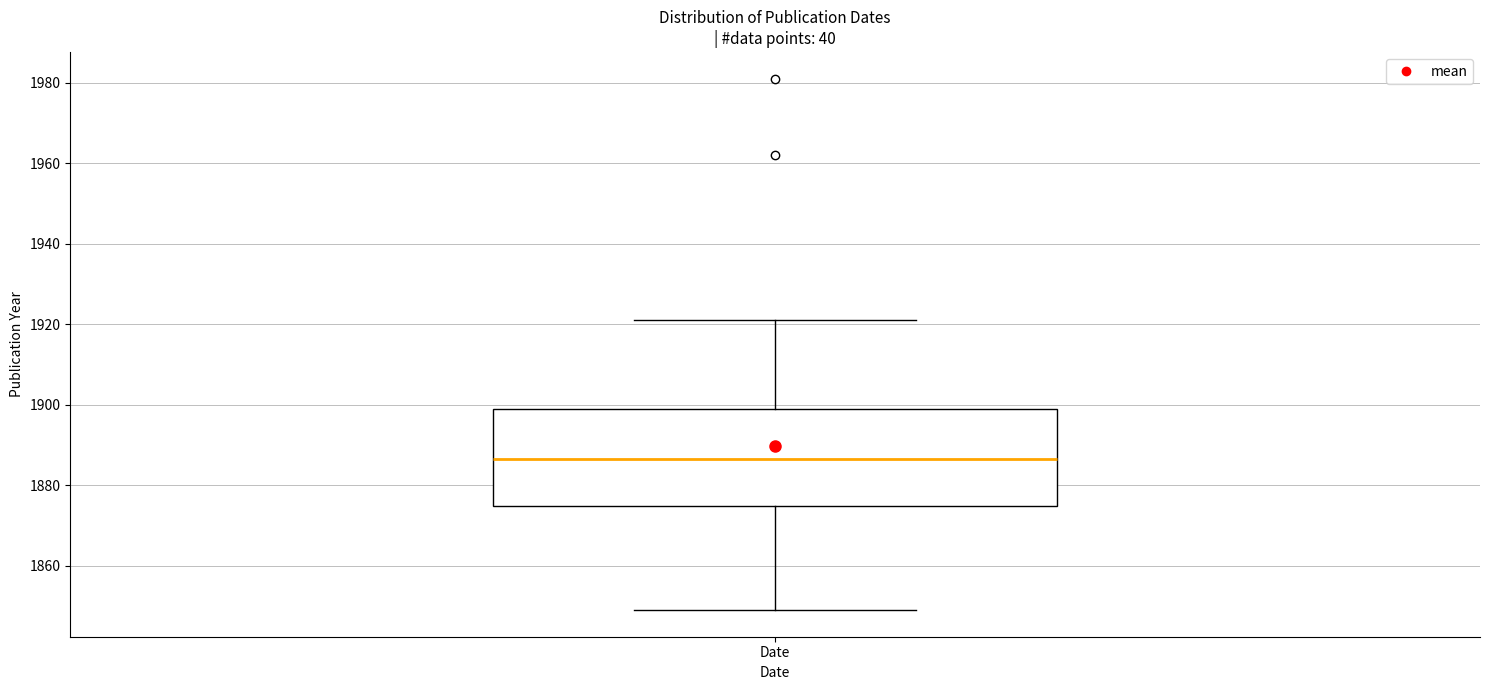

Transcribe this box plot: give where the median line is, the range the box spans, and where the two whiskers end, as read against the y-axis. The values are not printed on the chart, so give them approximately, as read against the axis.

median 1886, box 1874 to 1900, whiskers 1850 to 1922